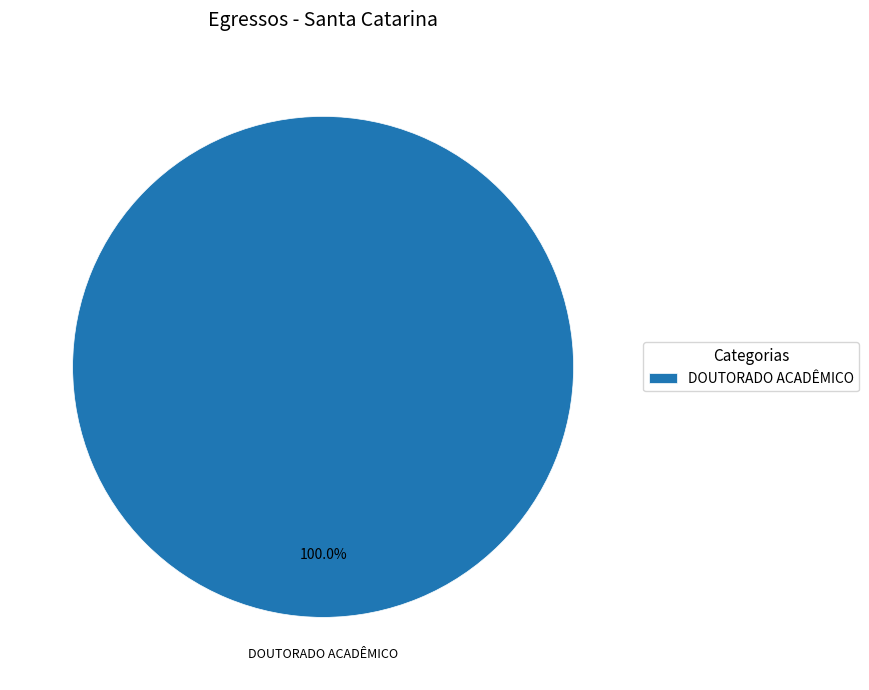

Count the number of slices in the pie.

1